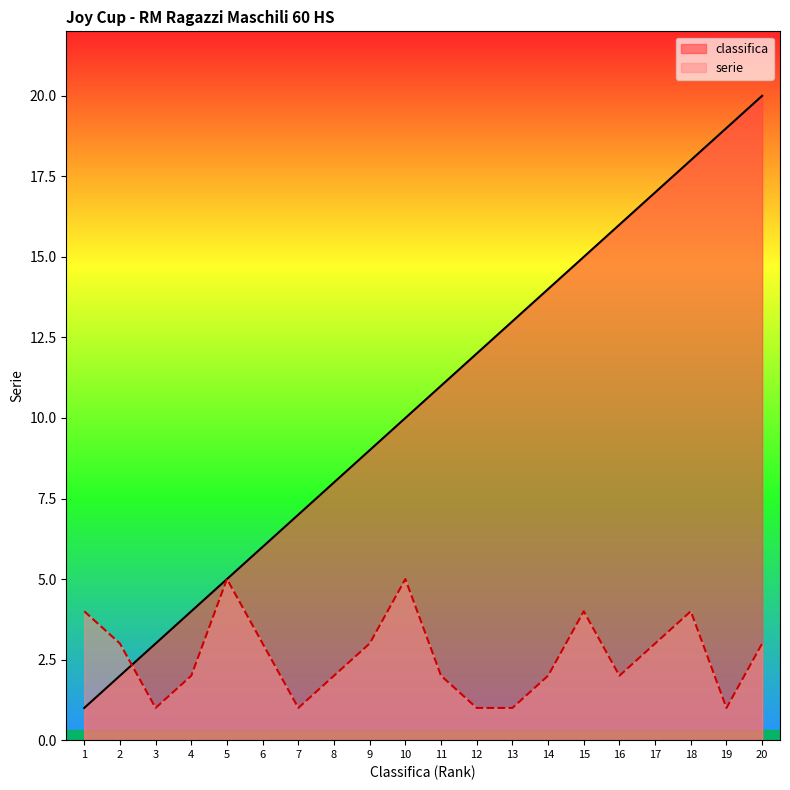

What is the sum of the serie values at 19 and 17?

4